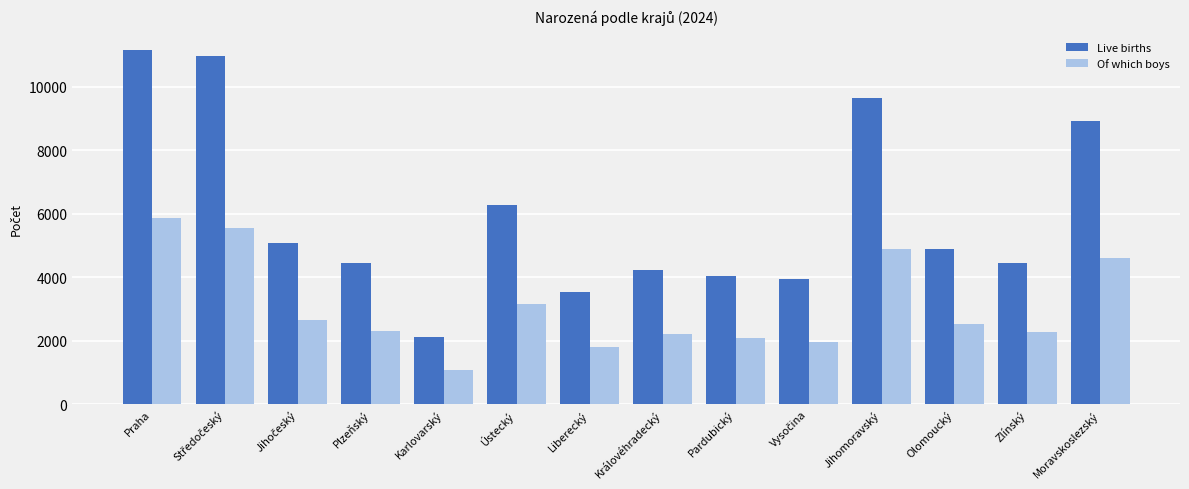

The Live births series shows 9650 at Jihomoravský. True or false?

True